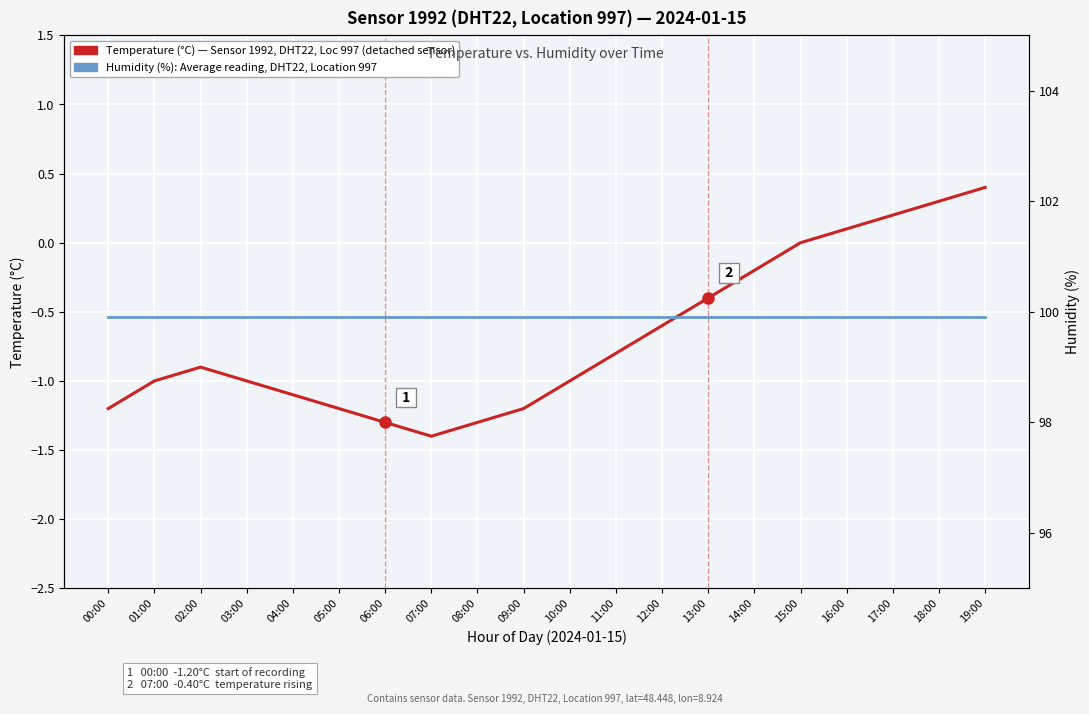

How many data points does each series have?

20